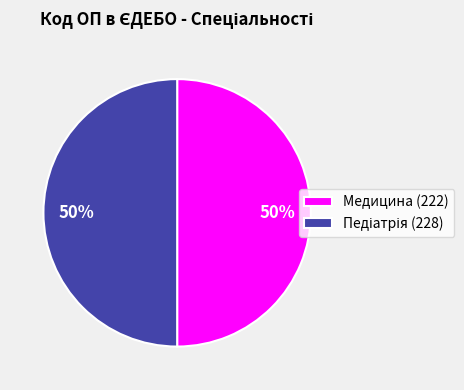

To the nearest percent, what is the average slice percentage?

50%